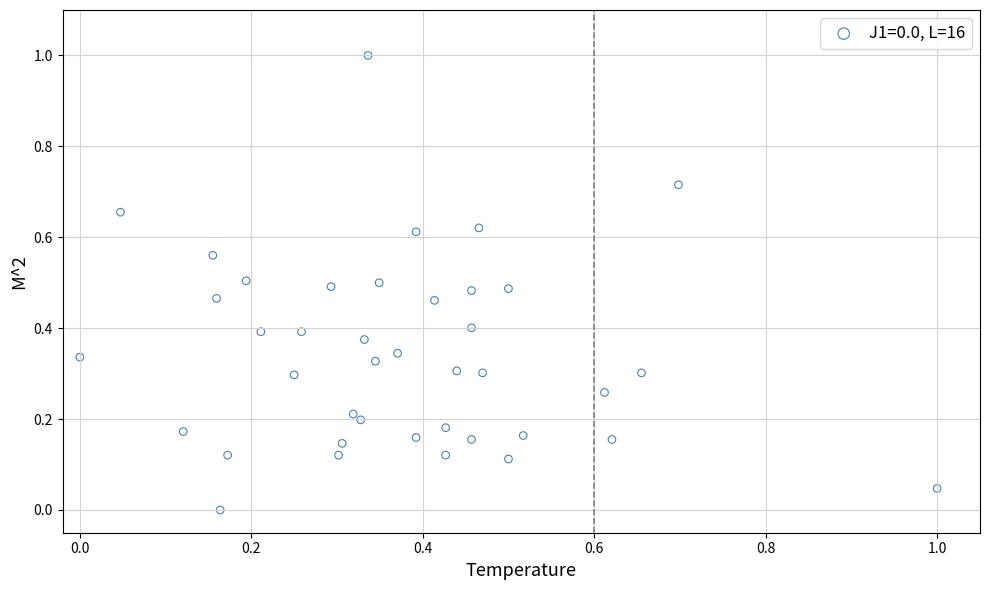

What is the range of X values (max minus min)?

1.0